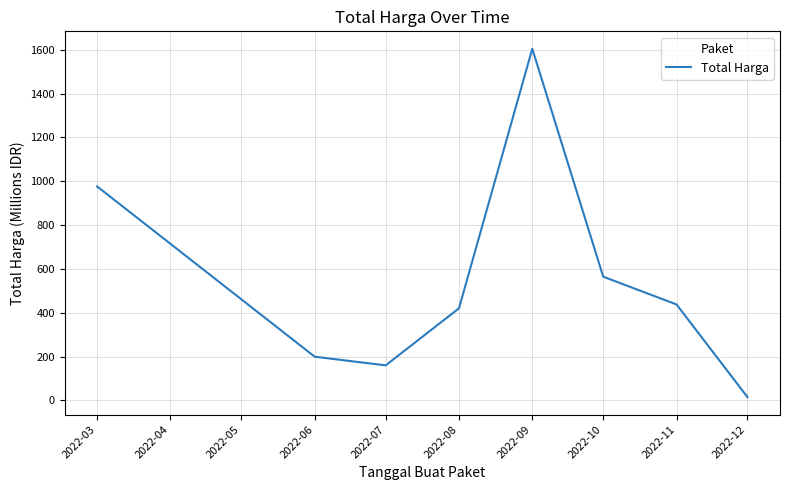

At which label does the data first exceed 437?

2022-03